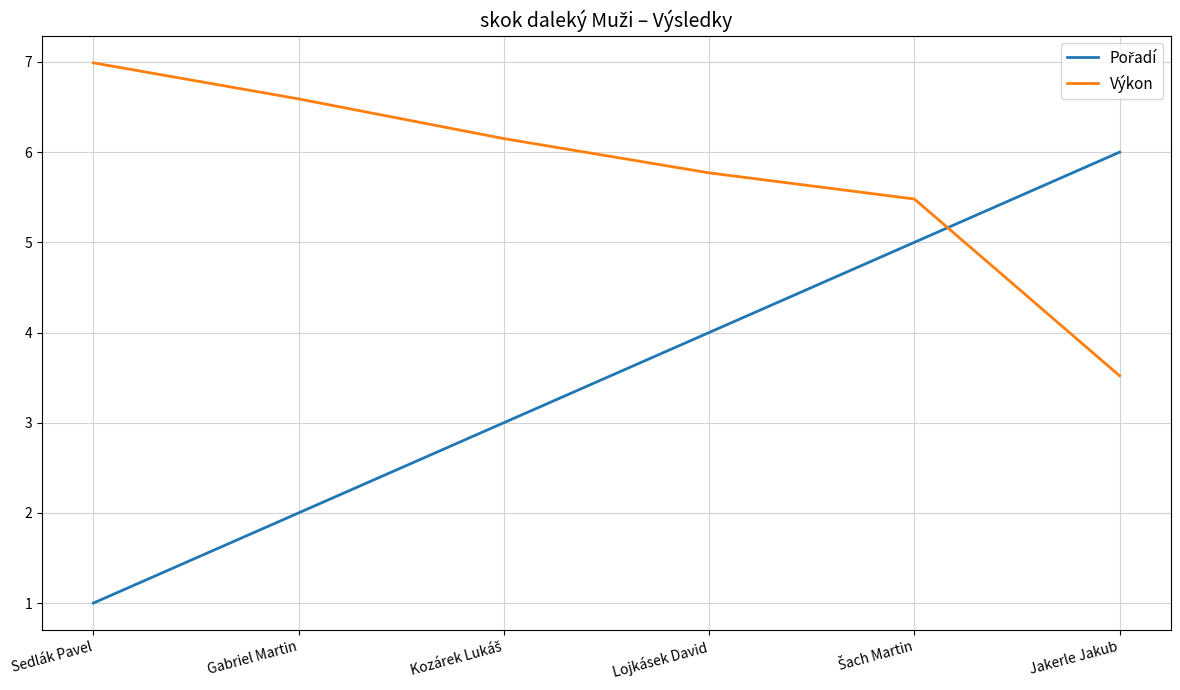

True or false: Výkon has a value of 9.9 at Sedlák Pavel.

False